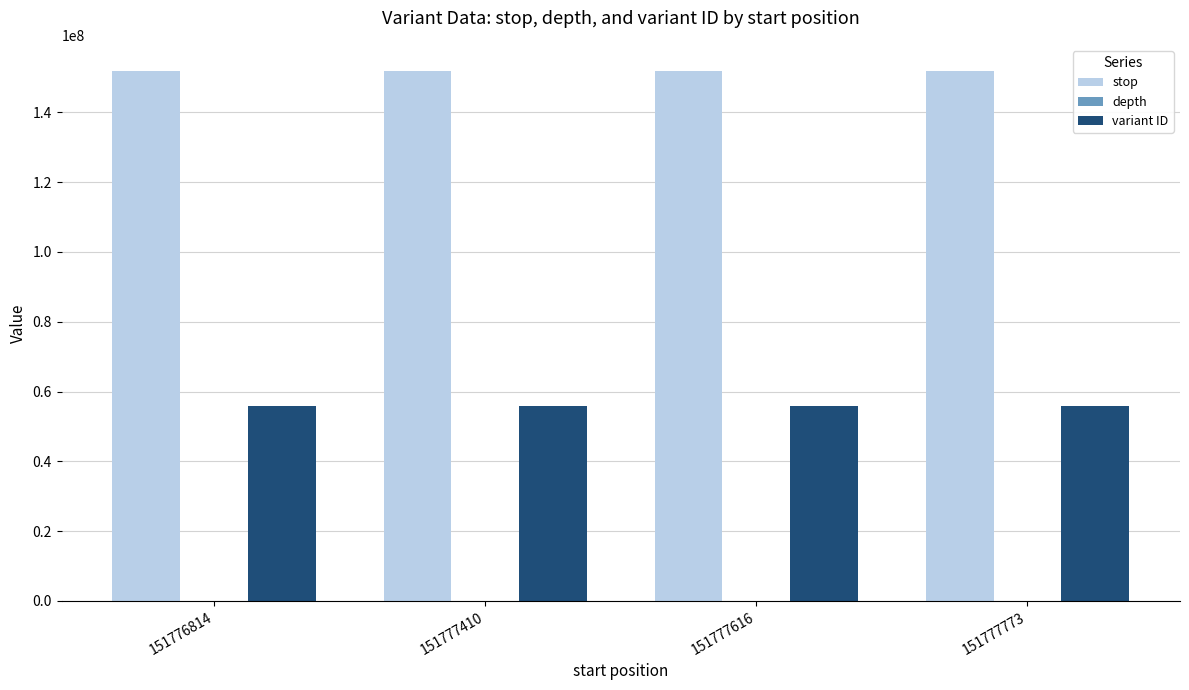

What is the highest value of the variant ID series?

55797525